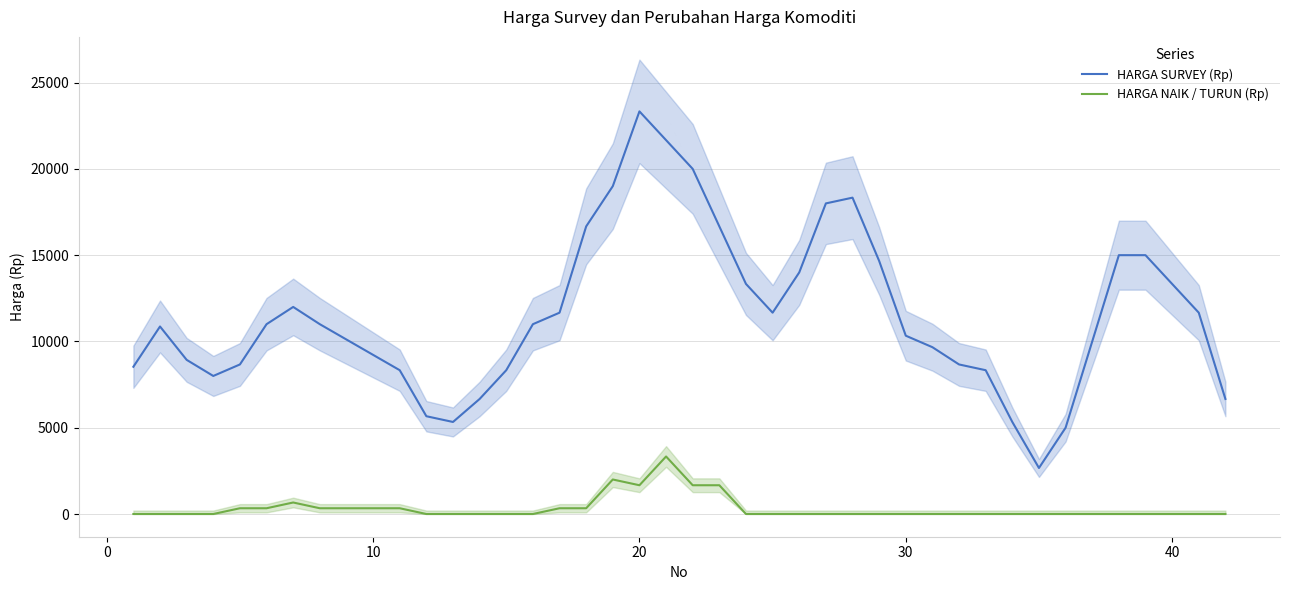

How many lines are shown in the chart?

2